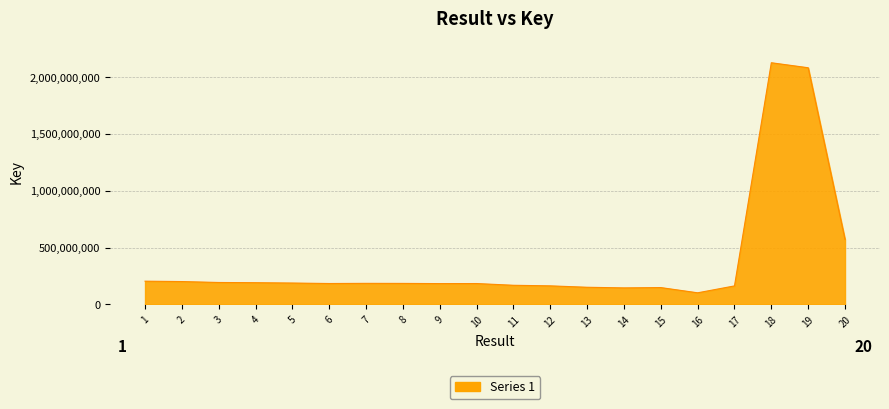

Read the value at 15.

147277351